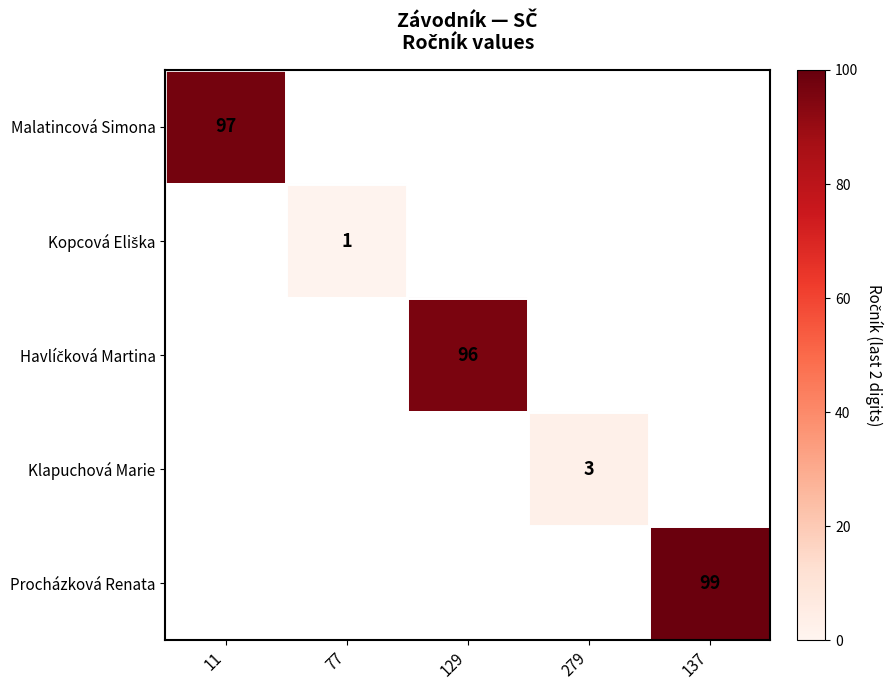

Which has a higher value, 279 or 11?

11